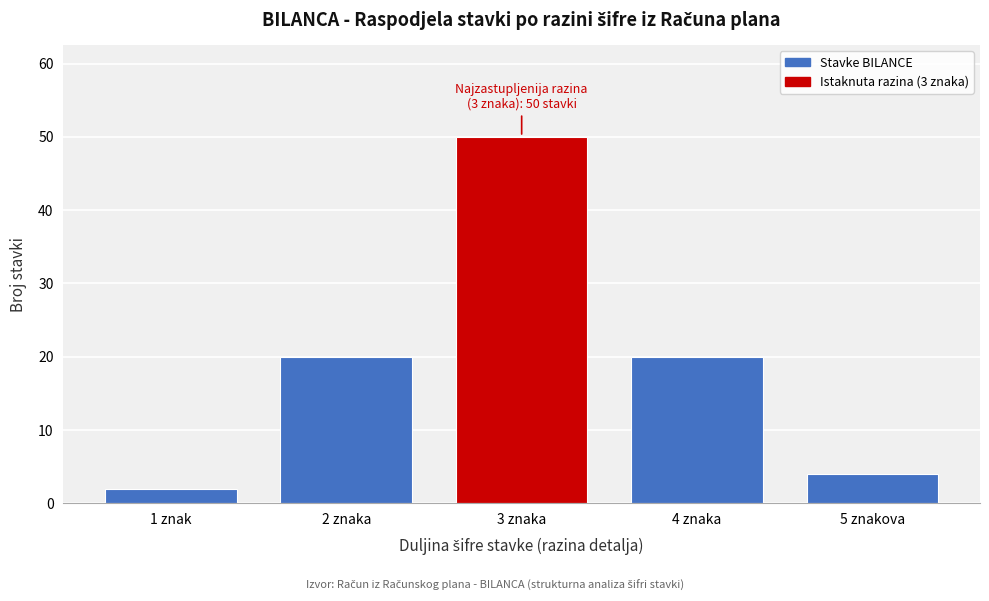

Reading right to left, list all the values displayed in this chart.

5 znakova=4	4 znaka=20	3 znaka=50	2 znaka=20	1 znak=2